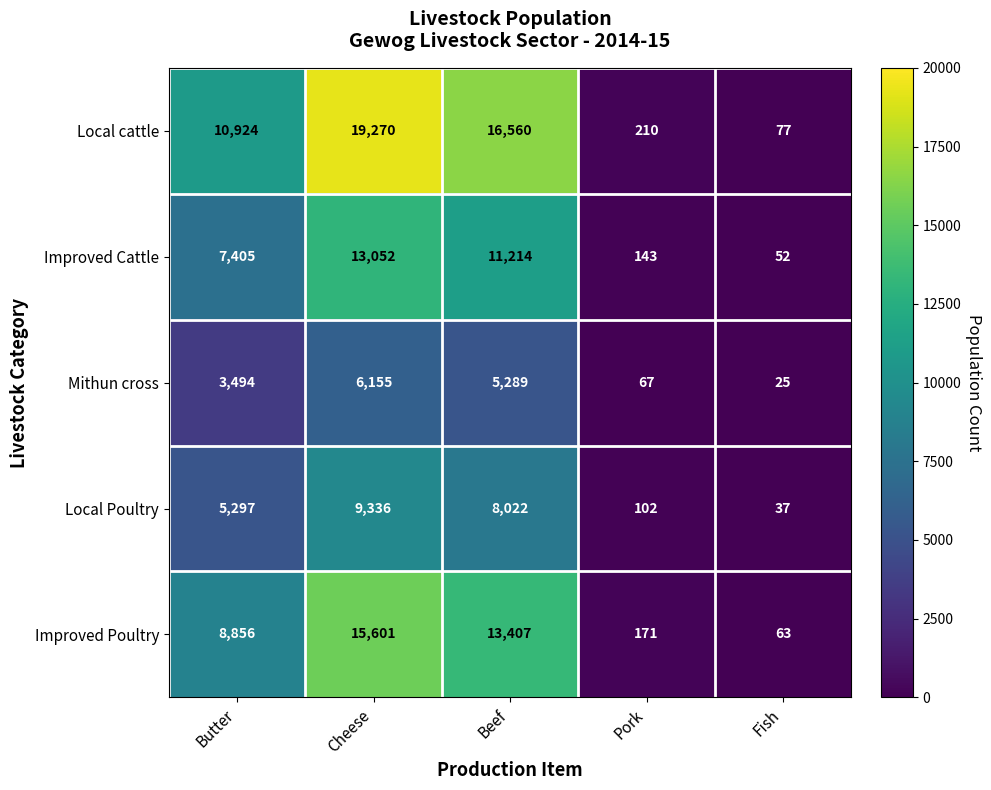

What is the total value across all series at Beef?

54492